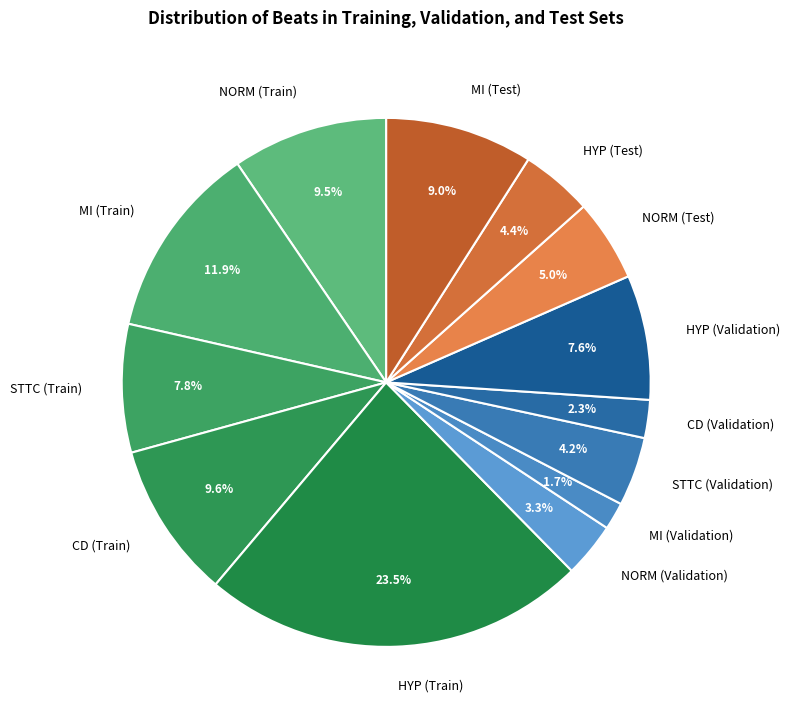

What portion of the pie excludes NORM (Train)?

90.5%